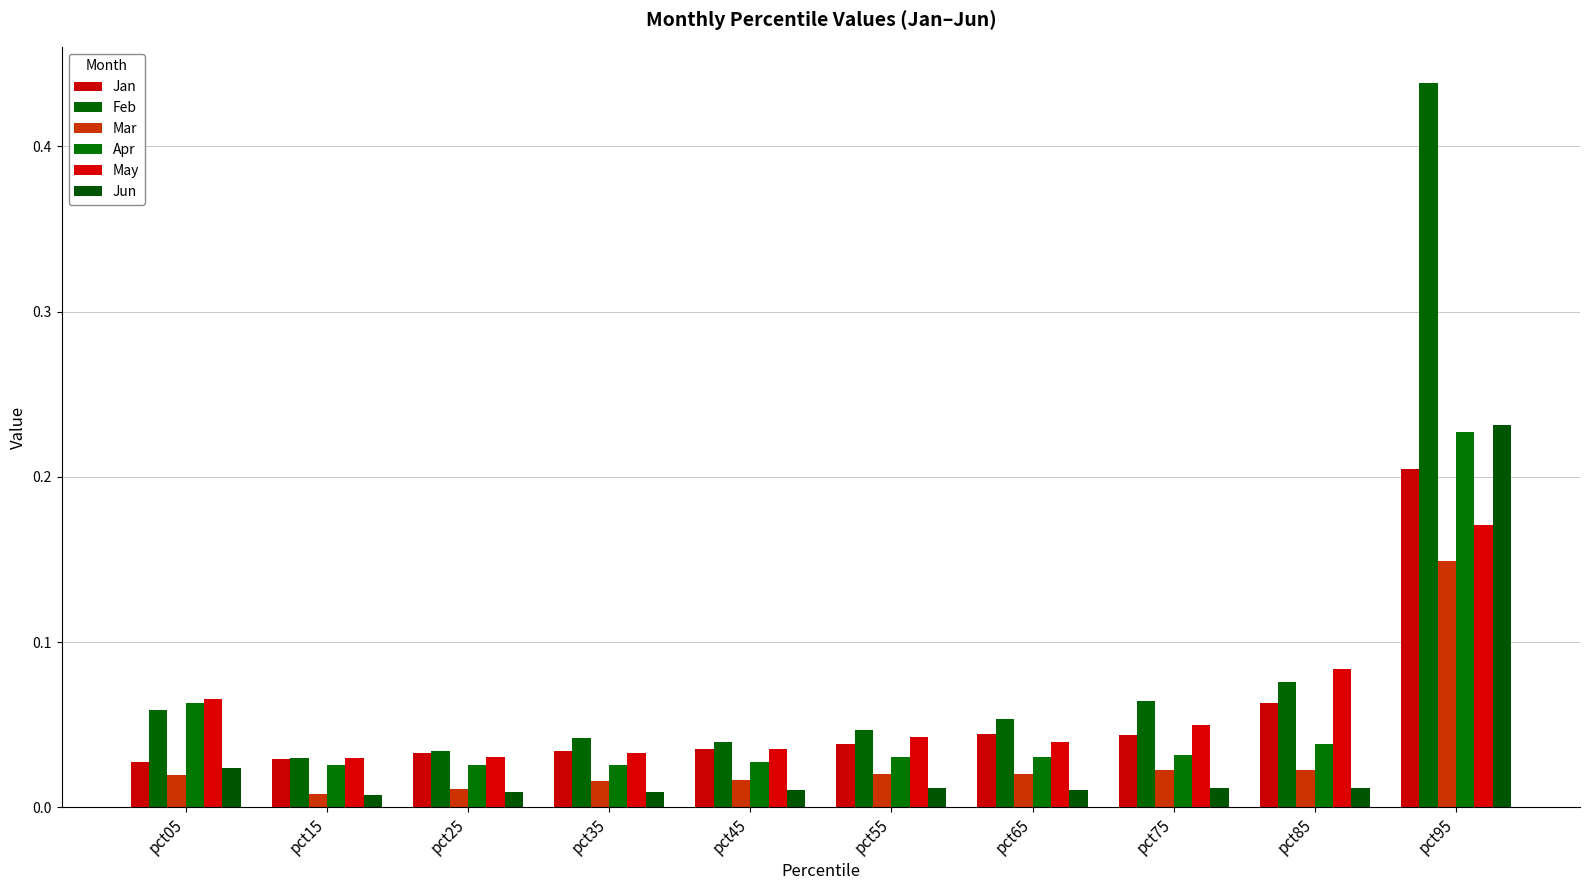

How many bars are there in each group?

6